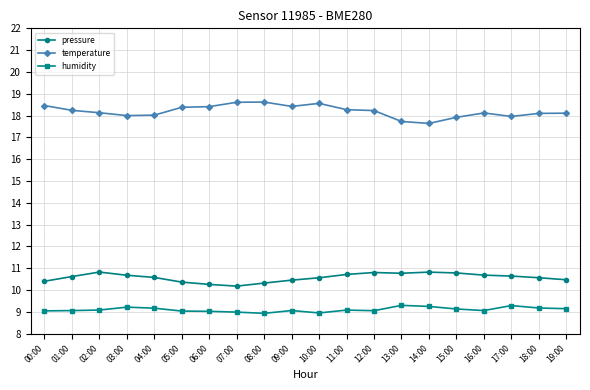

What is the greatest value displayed?

18.6